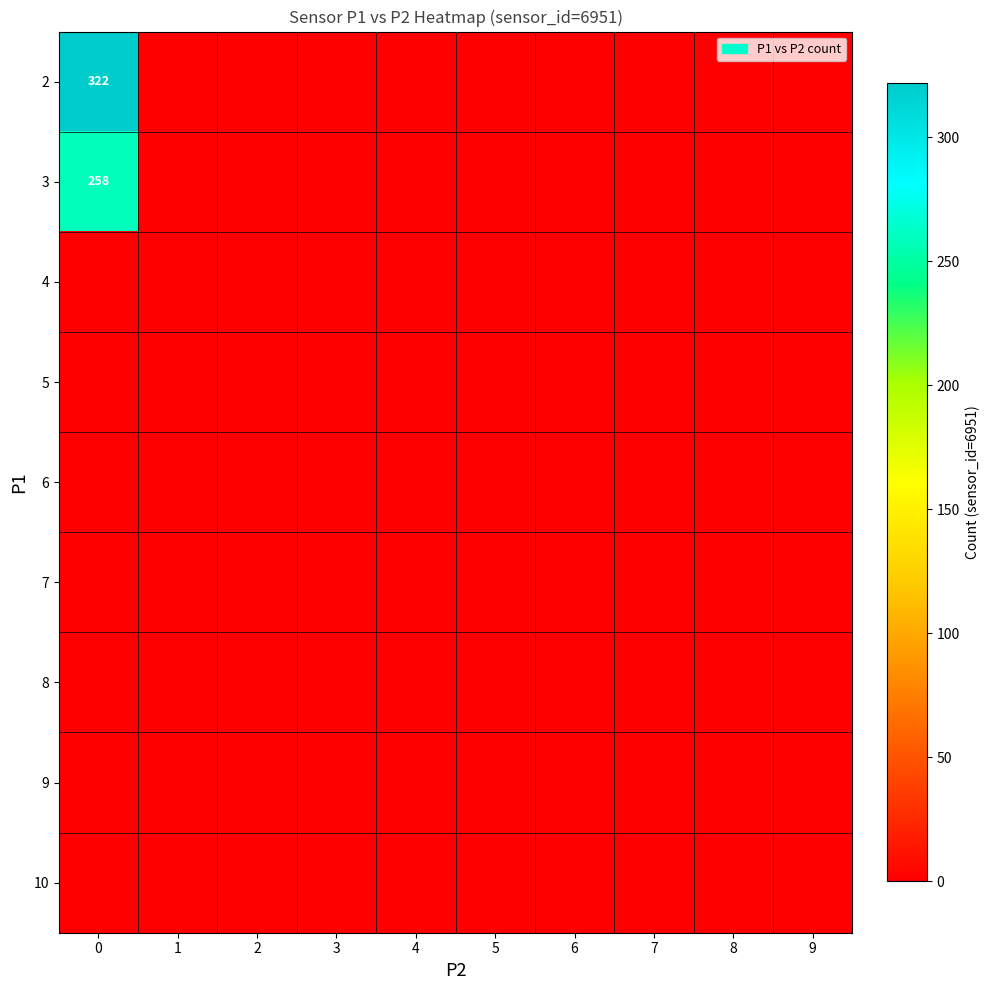

Which has a higher value, 6 or 5?

6